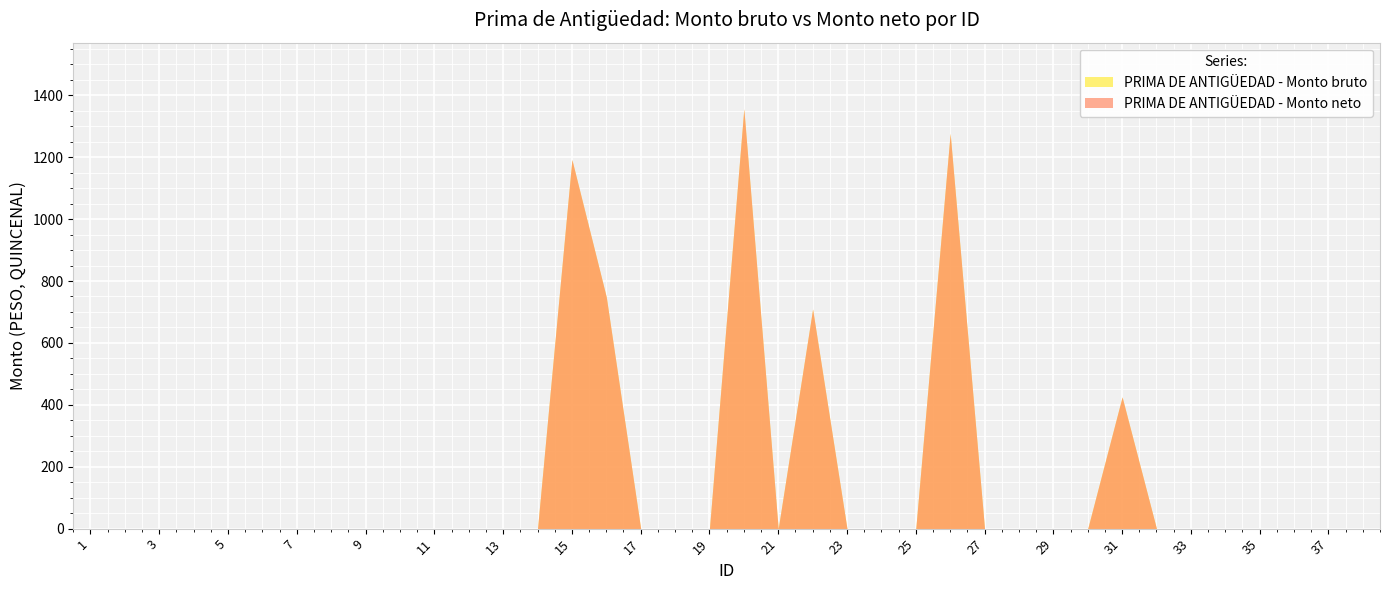

Which series has the largest range (max minus min)?

PRIMA DE ANTIGÜEDAD - Monto bruto